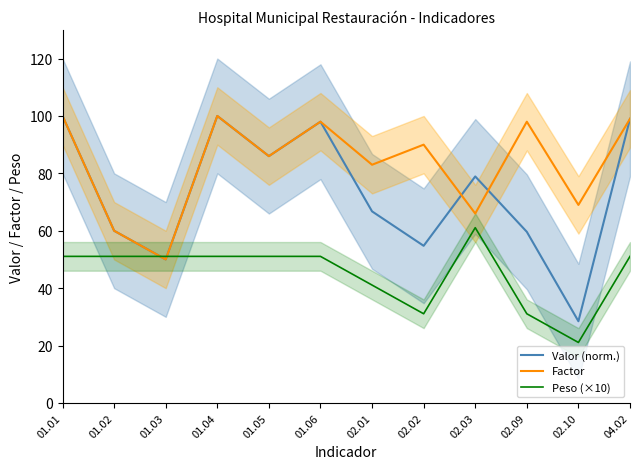

Which category has the lowest value in the Valor (norm.) series?

02.10